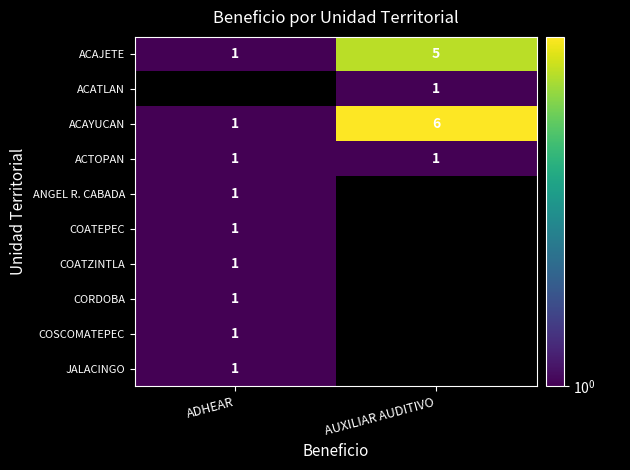

Is it true that ANGEL R. CABADA equals 0 at ADHEAR?

False